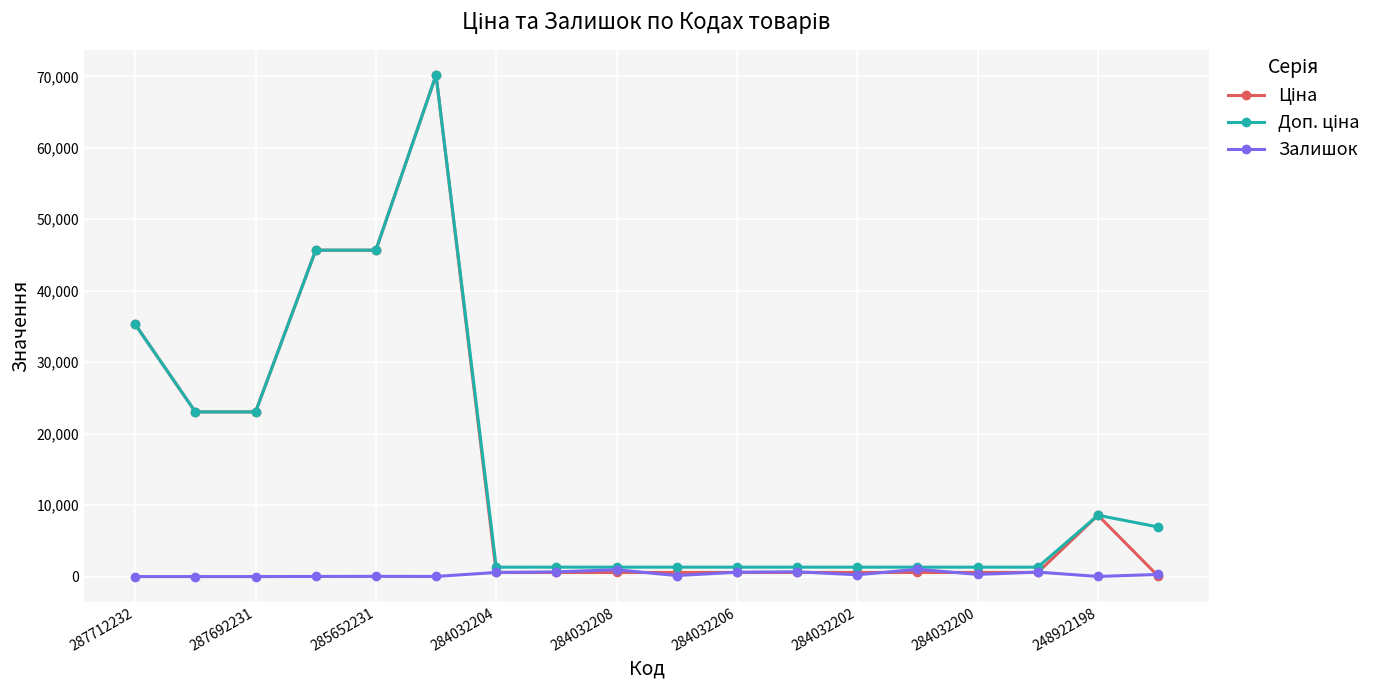

True or false: Залишок has more than 0 interior local peaks.

True